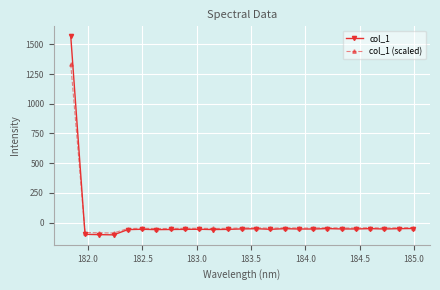

Does the chart have visible grid lines?

Yes